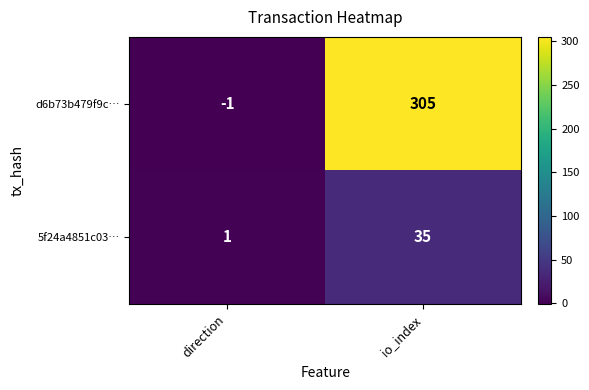

What is the sum of all 5f24a4851c03… values?

36